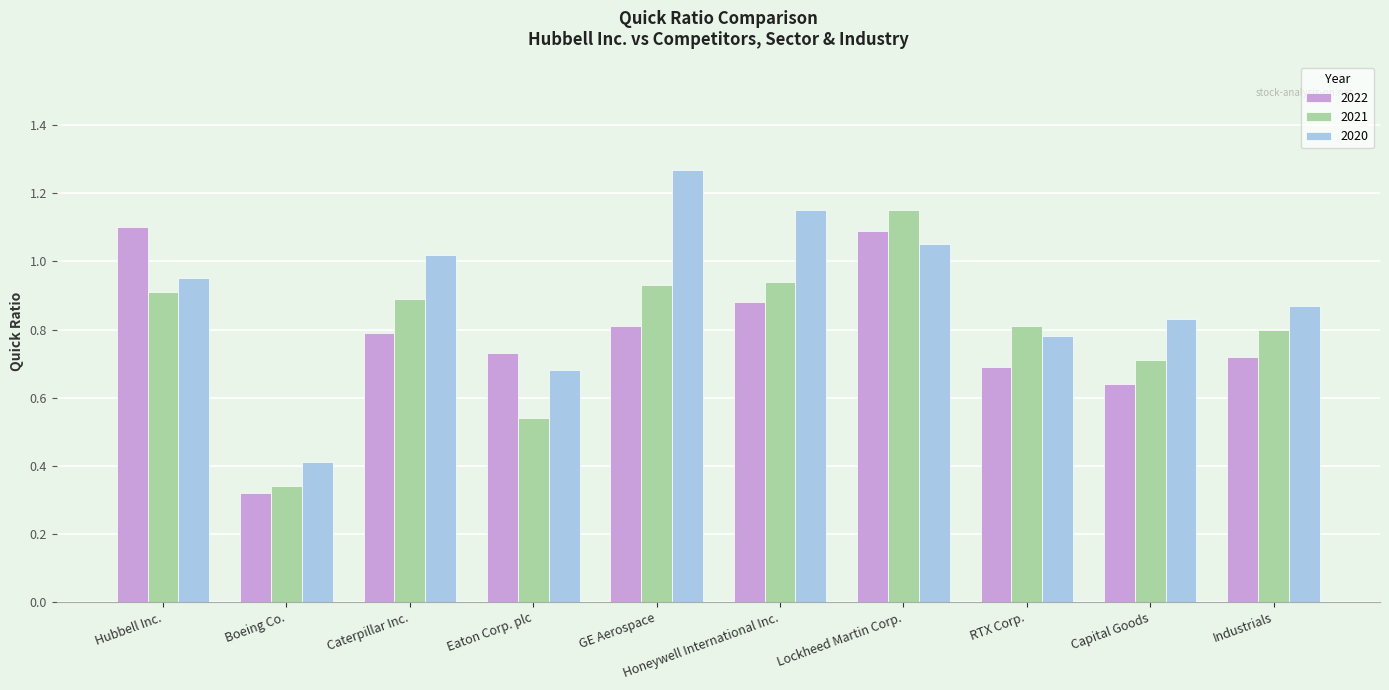

Where is 2021 nearest to the value 0?

Boeing Co.